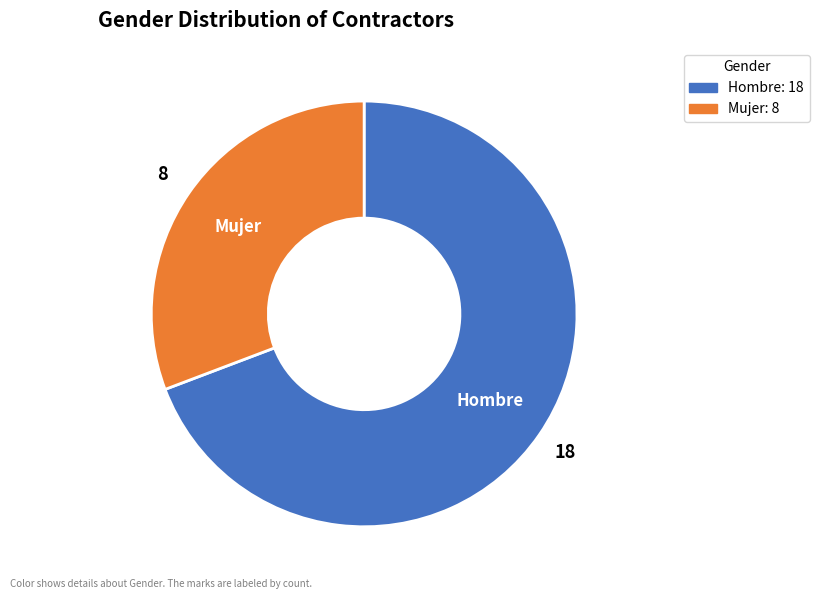

What is the largest slice in the pie chart?

Hombre